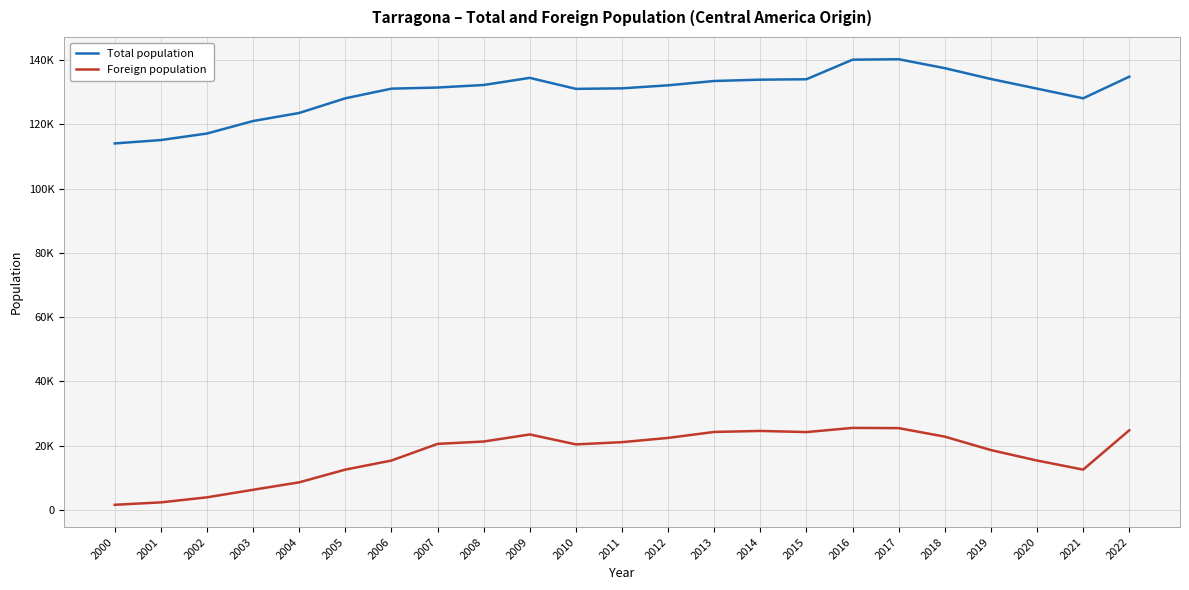

What is the value of the Foreign population point at the 22nd from the left?

12501